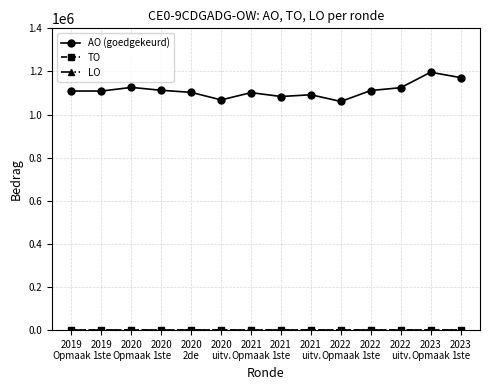

At which label is LO closest to 0?

2019
Opmaak